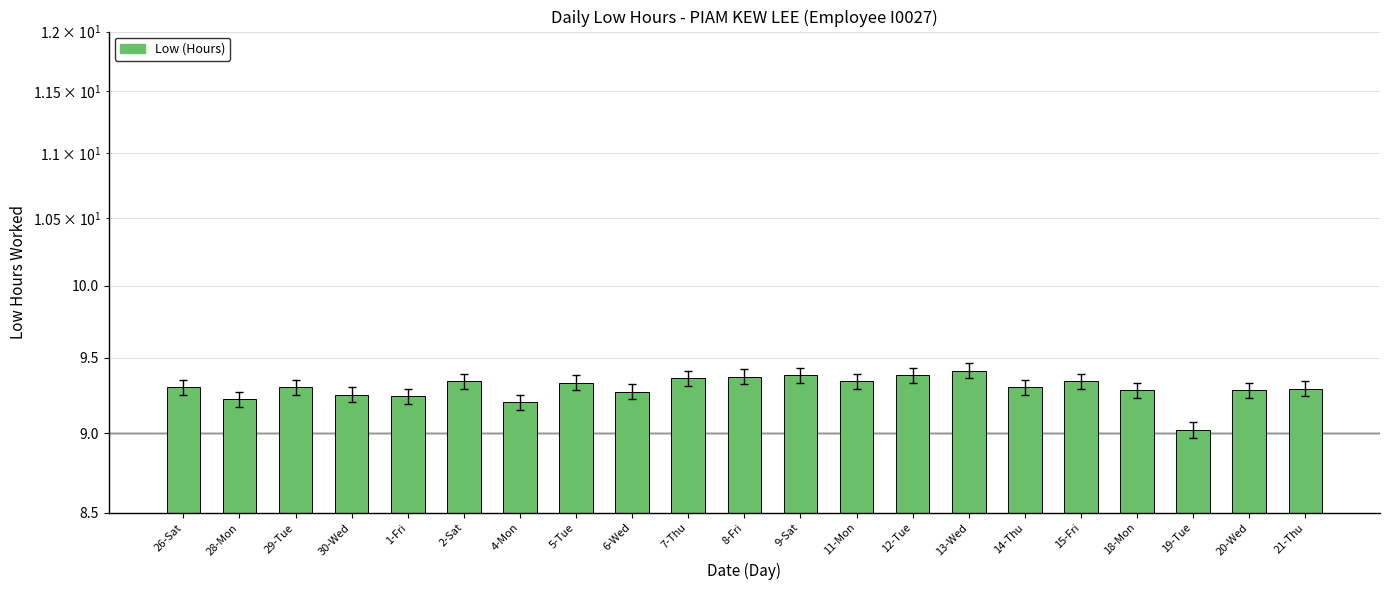

What is the approximate value at 11-Mon?

9.3